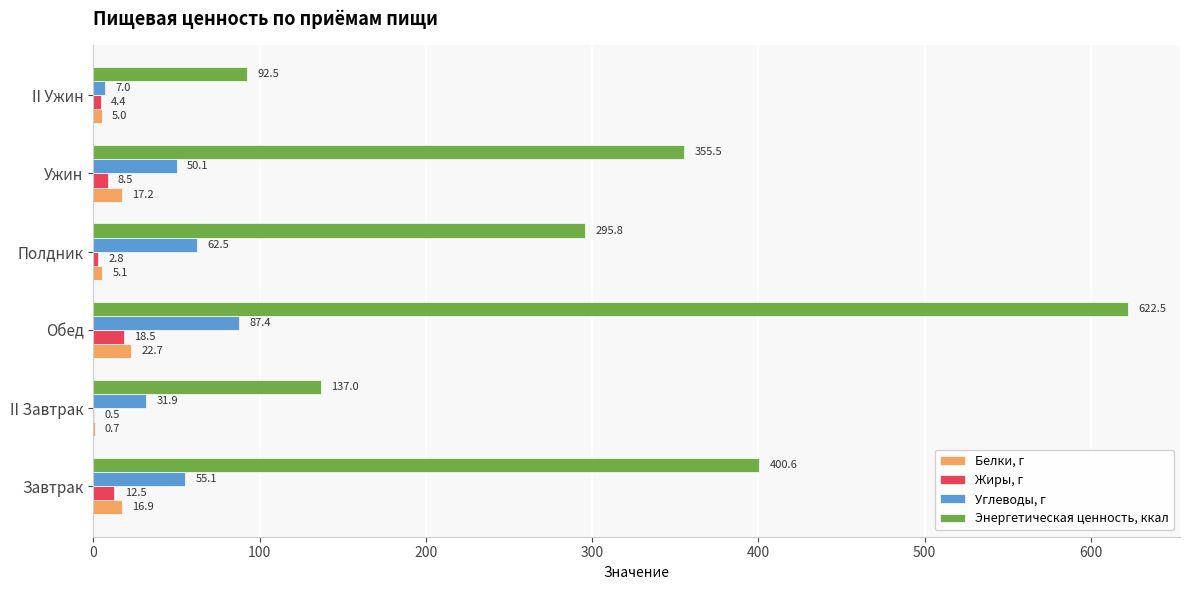

Which series changed the most between Полдник and Ужин?

Энергетическая ценность, ккал